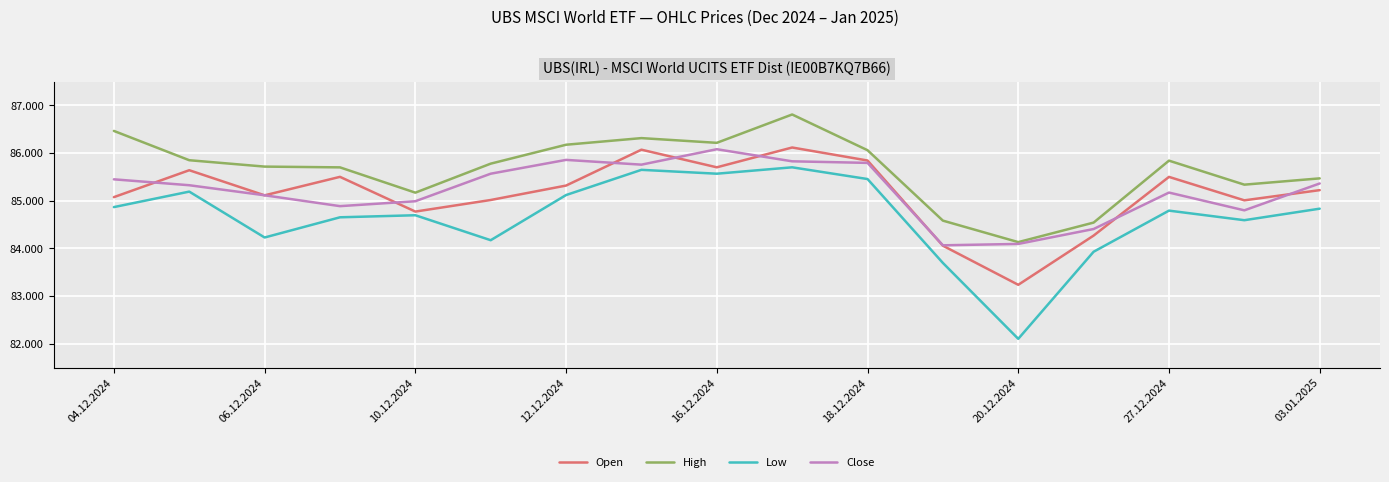

Does the chart display data point markers on the line(s)?

No